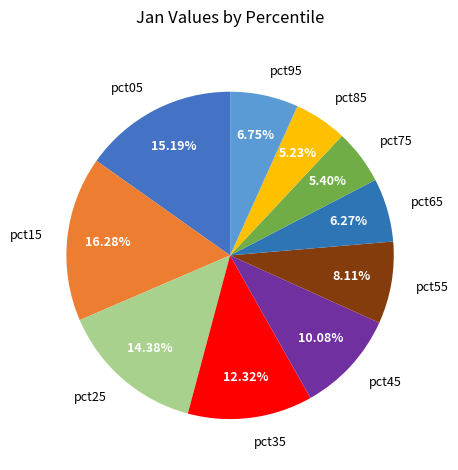

What portion of the pie excludes pct95?

93.3%